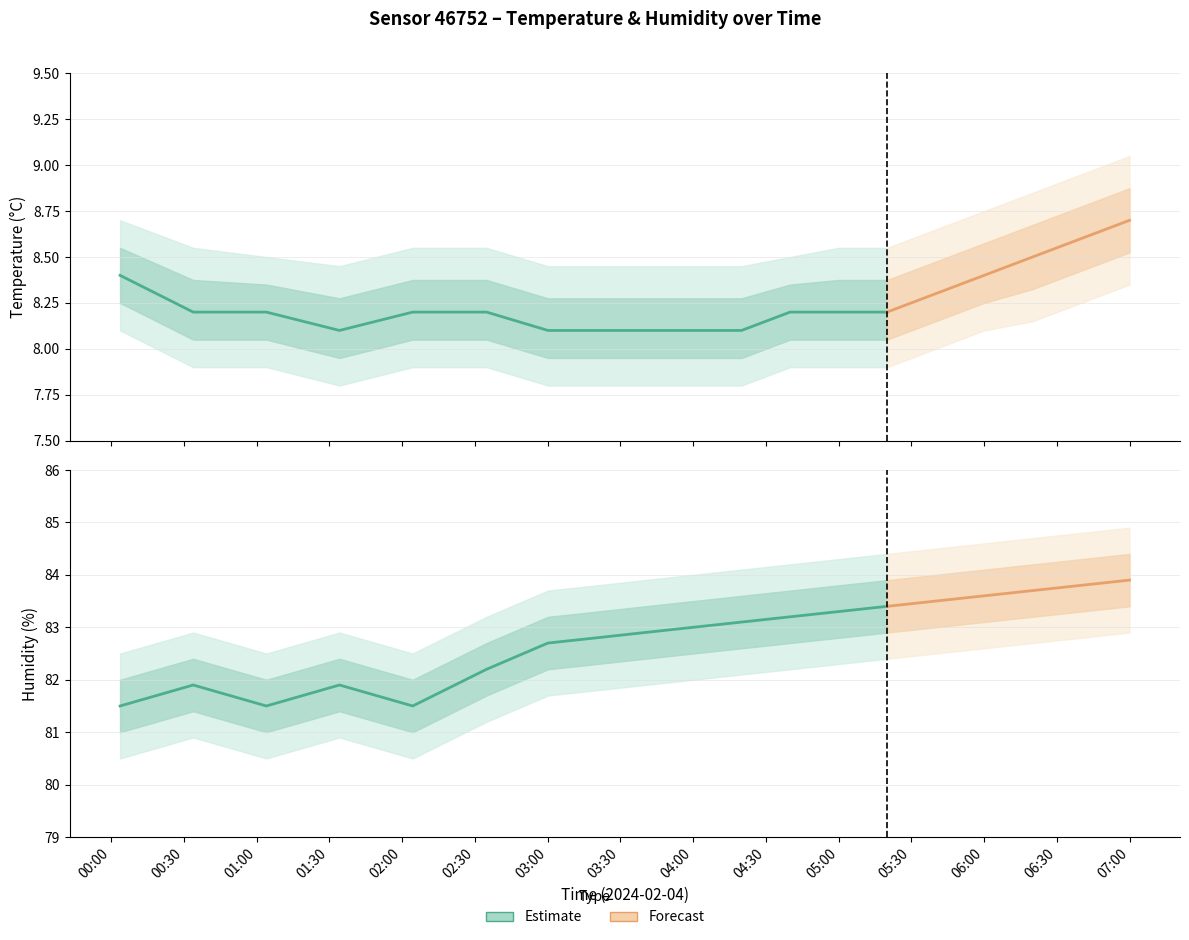

How many data points does each series have?

19